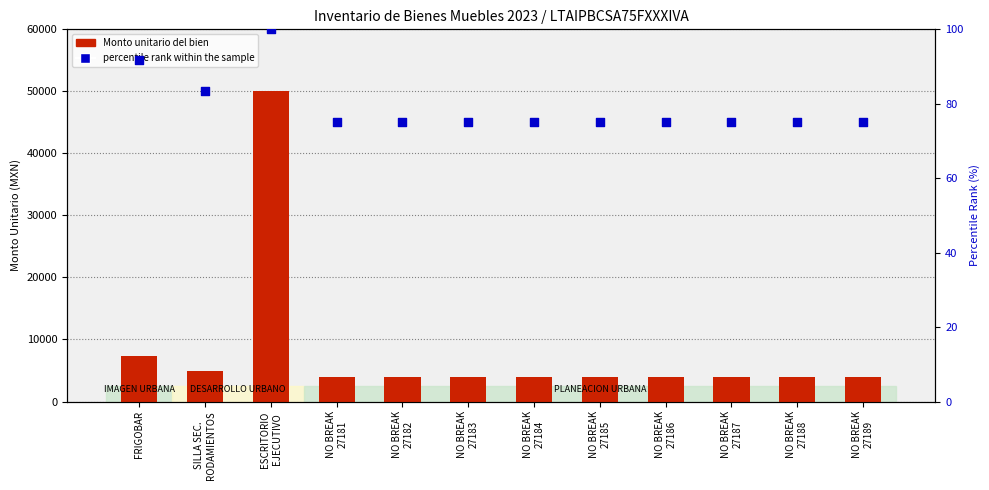

What are all the series names shown in the legend?

Monto unitario del bien, percentile rank within the sample